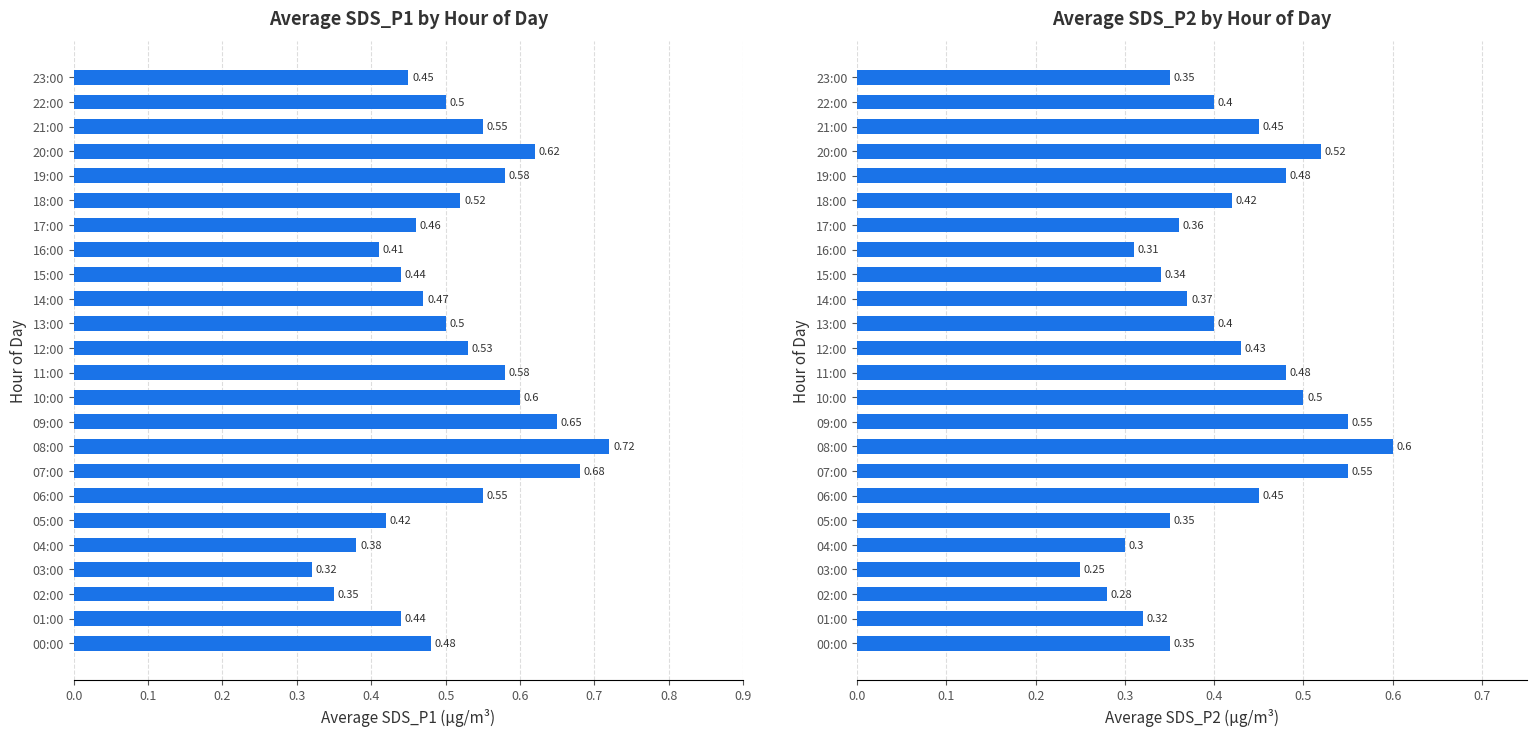

What is the sum of the Avg SDS_P2 values at 14:00 and 13:00?

0.8